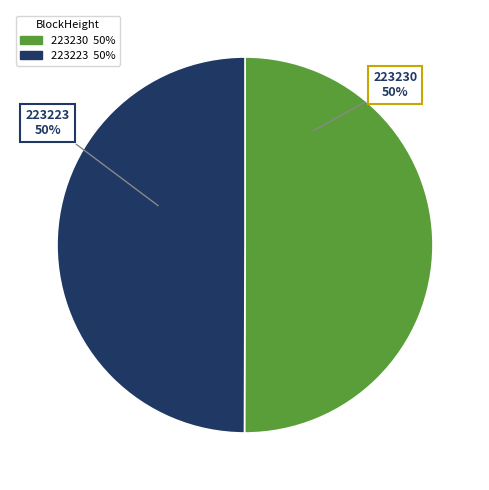

Do 223223 and 223230 together represent more than half of the pie?

Yes